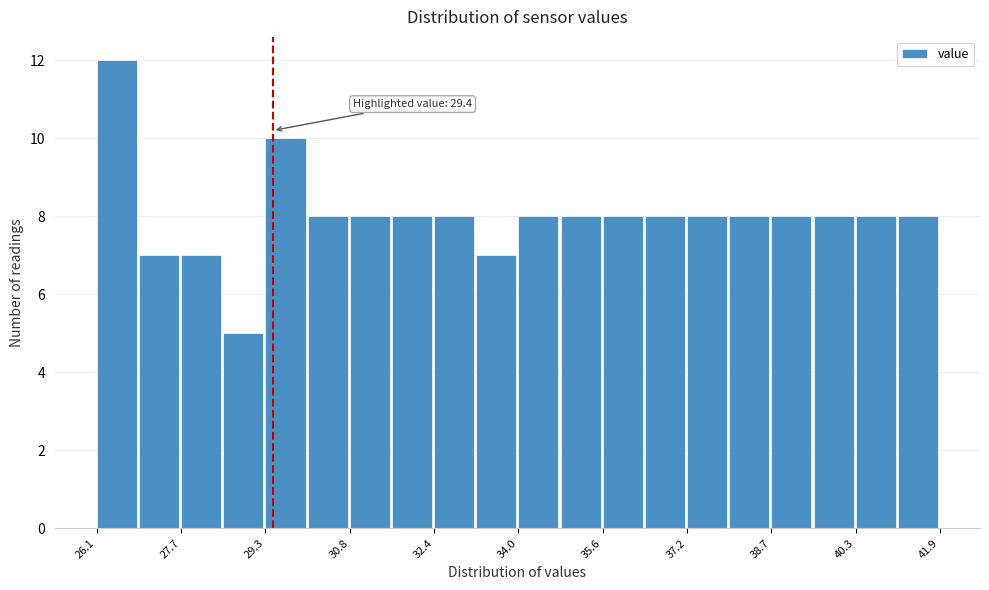

Around what value on the x-axis is the tallest bar? Give the approximate position of its centre, as read against the axis.

26.4